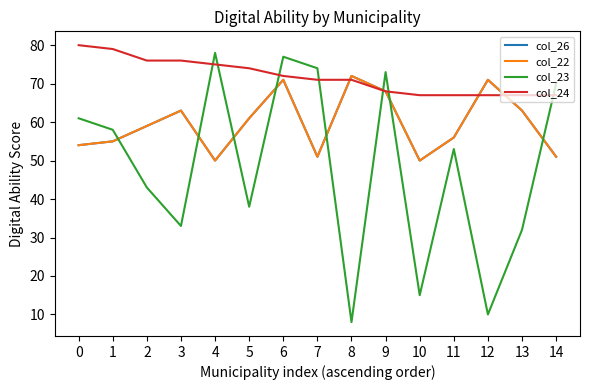

What is the maximum value shown in the chart?

80.0